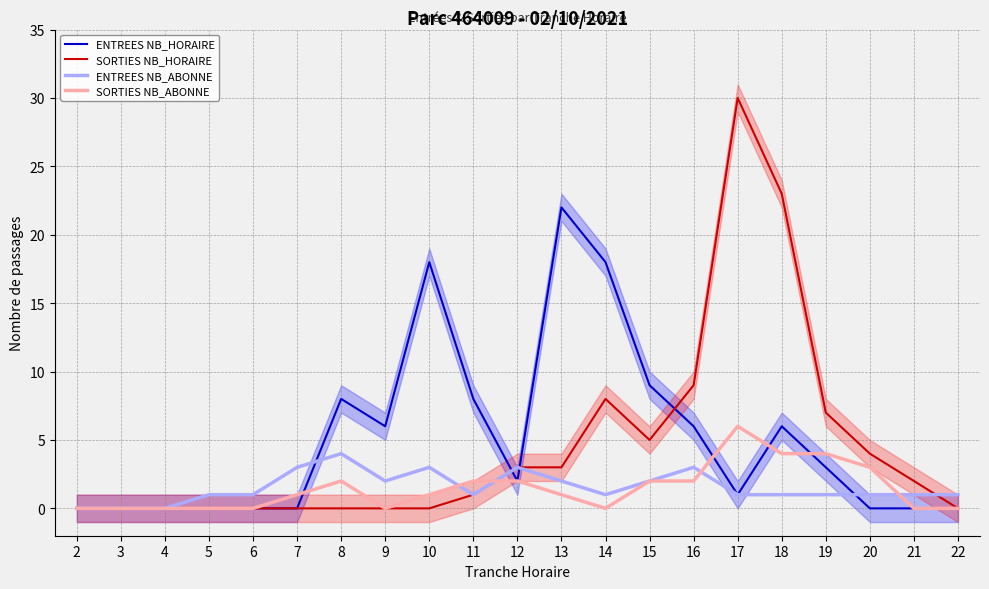

At how many categories does at least one series exceed 6?

10